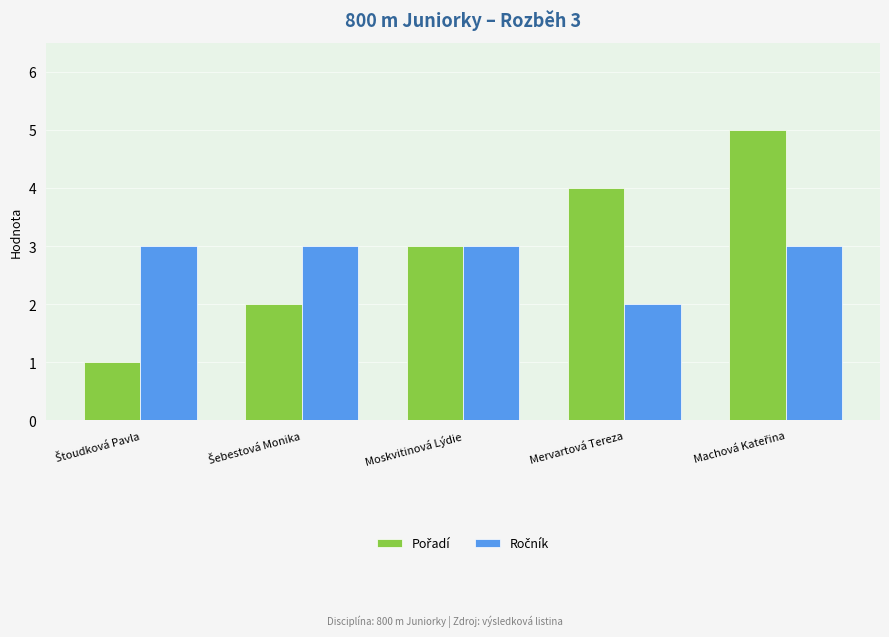

What is the total value across all series at Moskvitinová Lýdie?

6